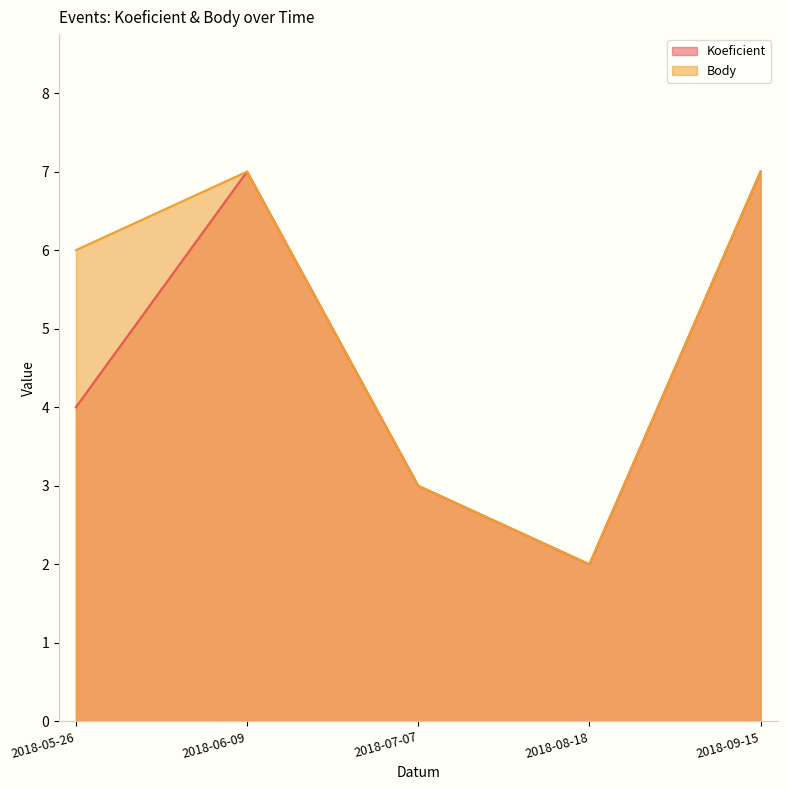

How many distinct data groups are displayed?

2